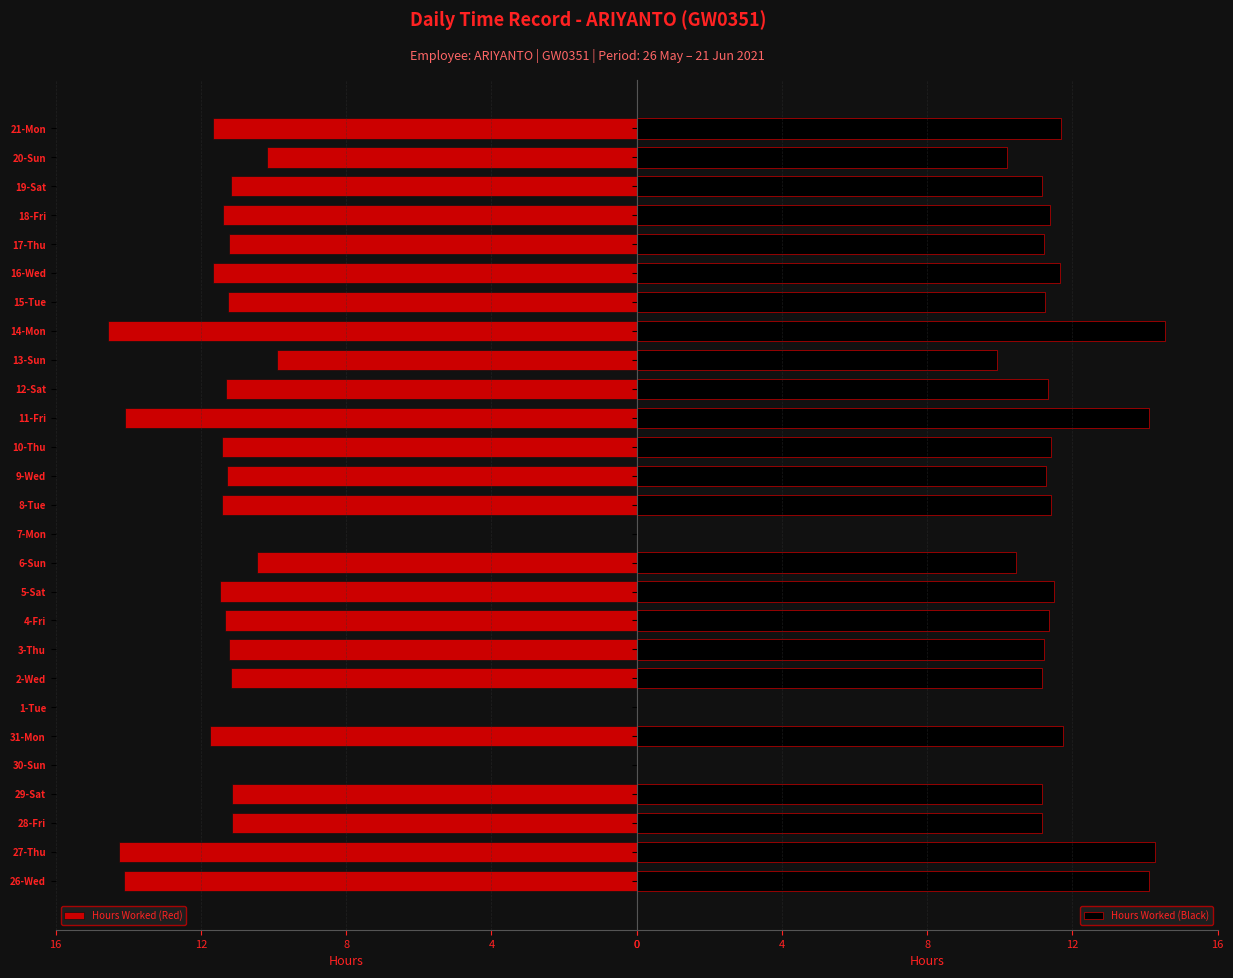

What is the highest value of the Hours Worked (Red) series?

14.6